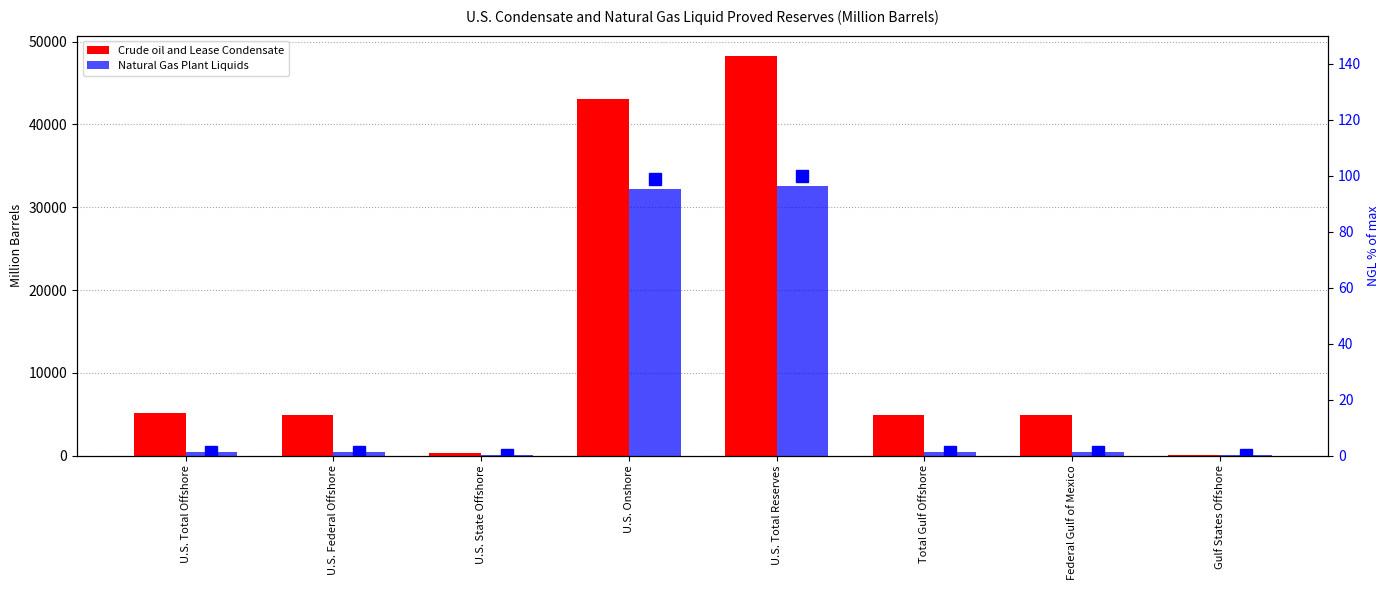

What position from the right is U.S. Total Reserves?

4